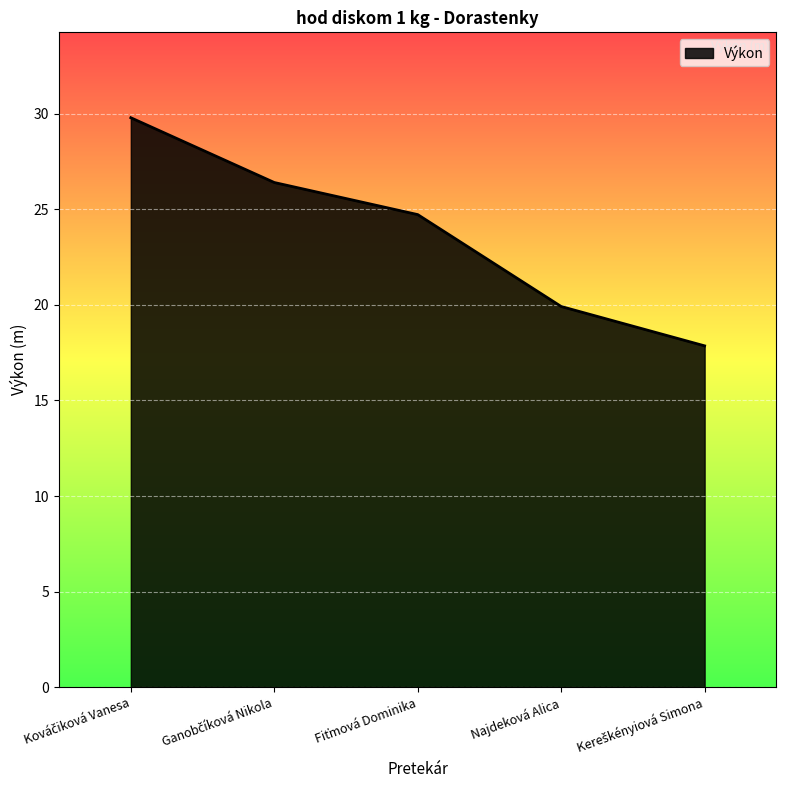

True or false: the data has more than 2 interior local peaks.

False